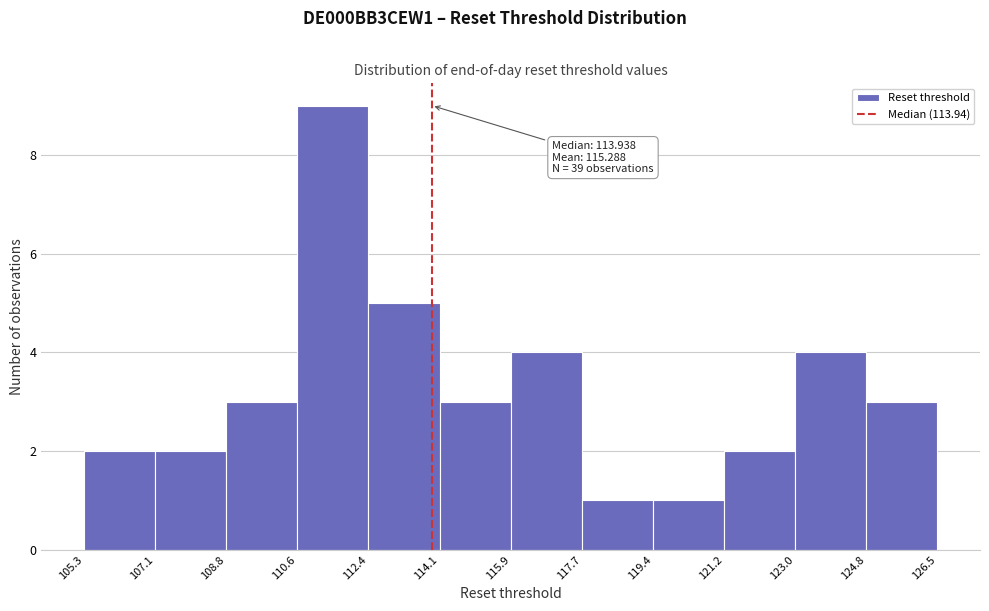

Which range on the x-axis has the tallest bar?

110.6 to 112.4